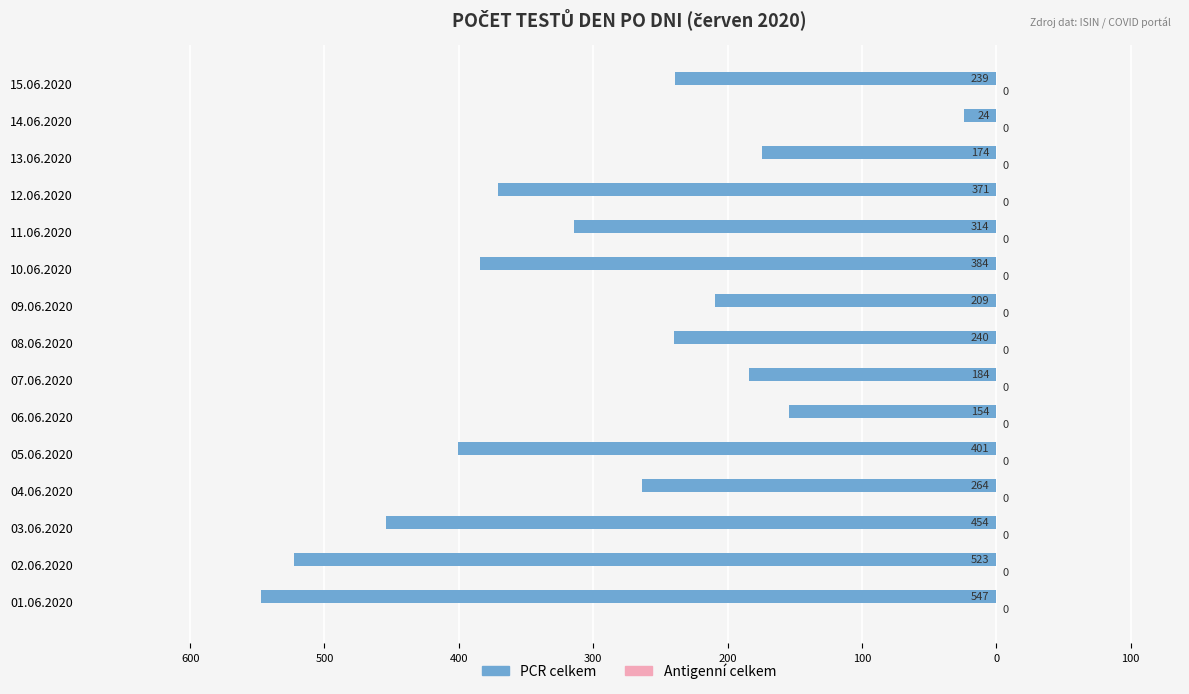

Does the chart contain any negative values?

Yes